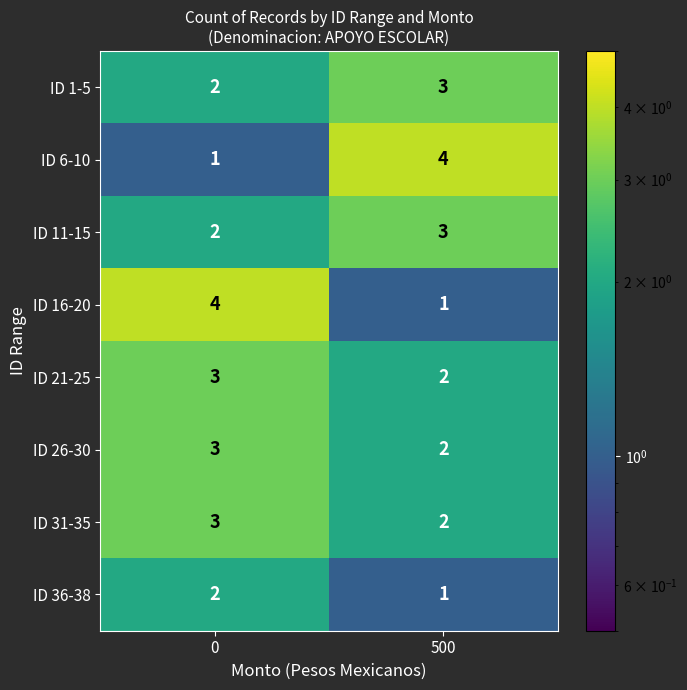

What is the spread (max minus min) of values at 0?

3